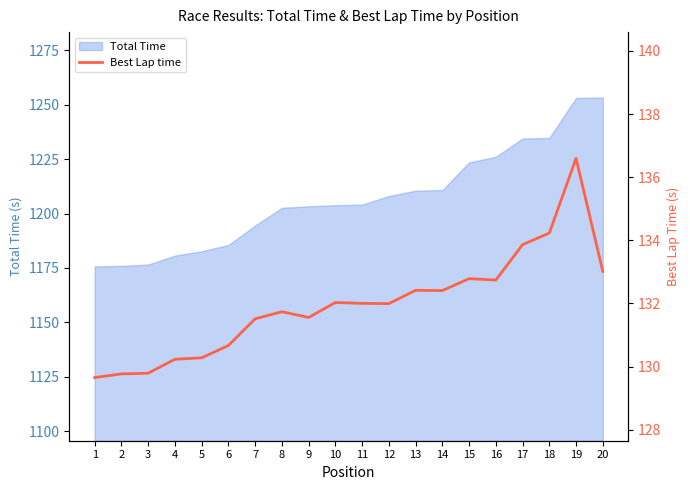

Is it true that Total Time equals 1210.8 at 14?

True